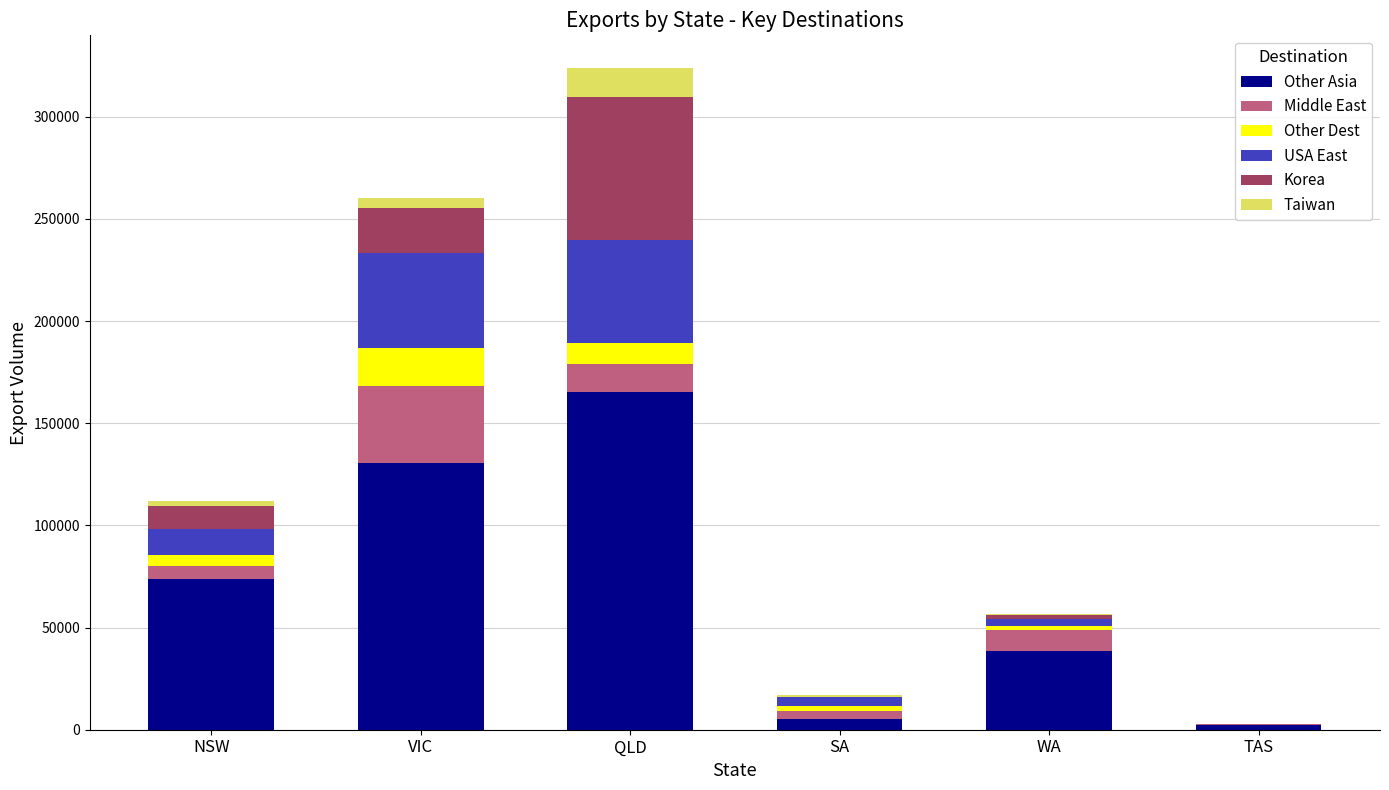

At which category is the sum across all series the highest?

QLD